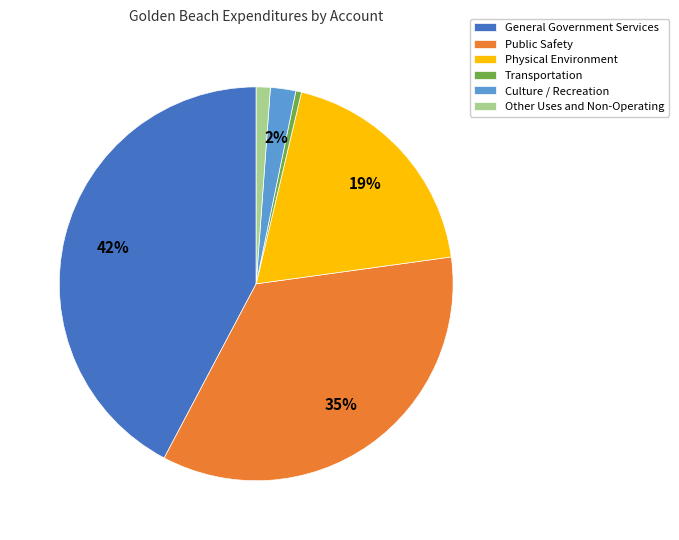

Which category has the smallest portion of the pie?

Transportation